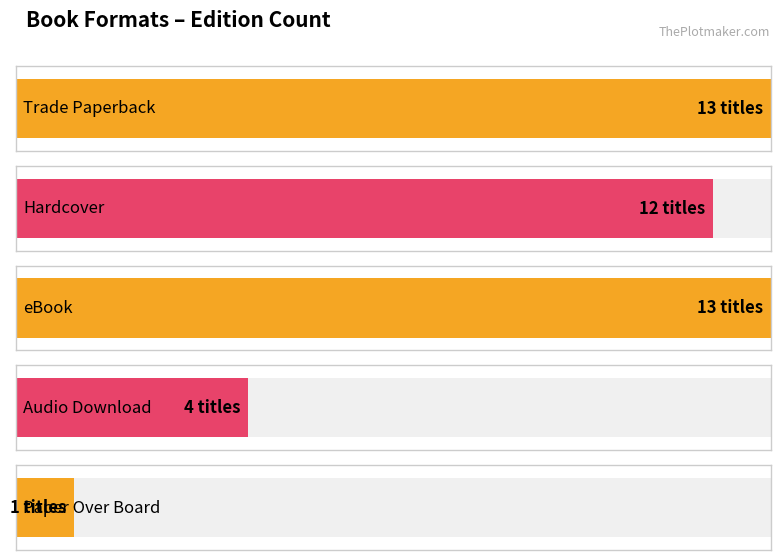

What is the label of the 1st bar from the left?

Trade Paperback